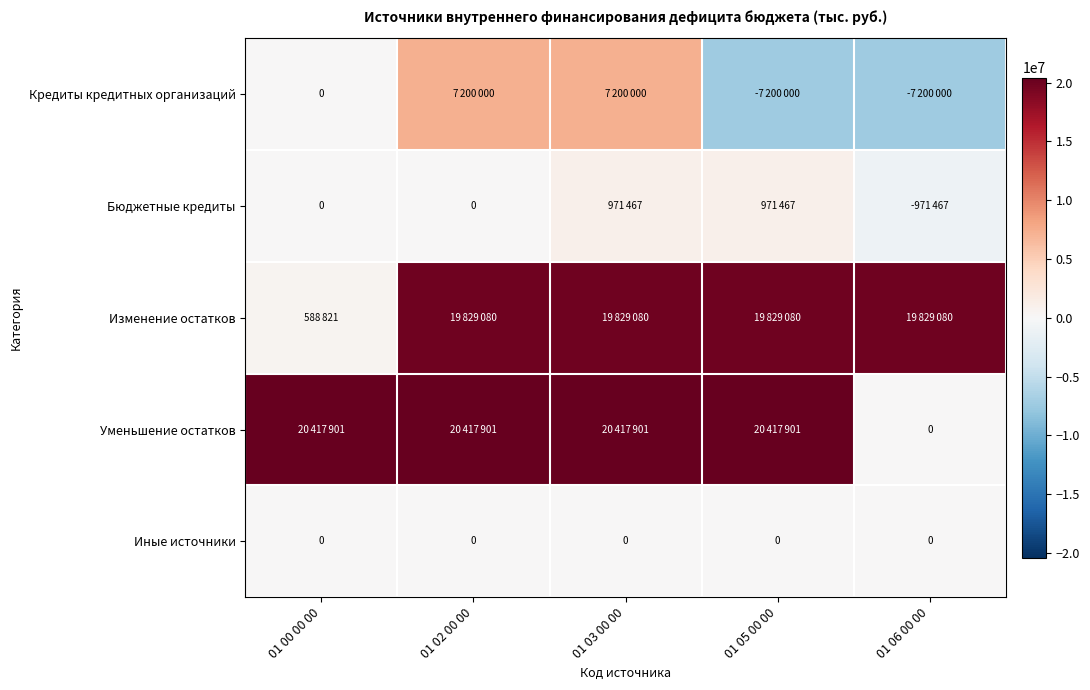

Which series has the largest total across all categories?

Уменьшение остатков